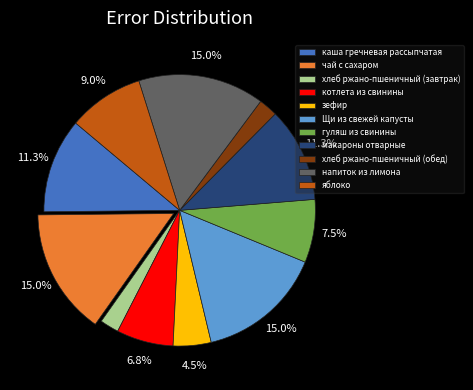

Combined, what portion of the pie is чай с сахаром and зефир?

19.5%